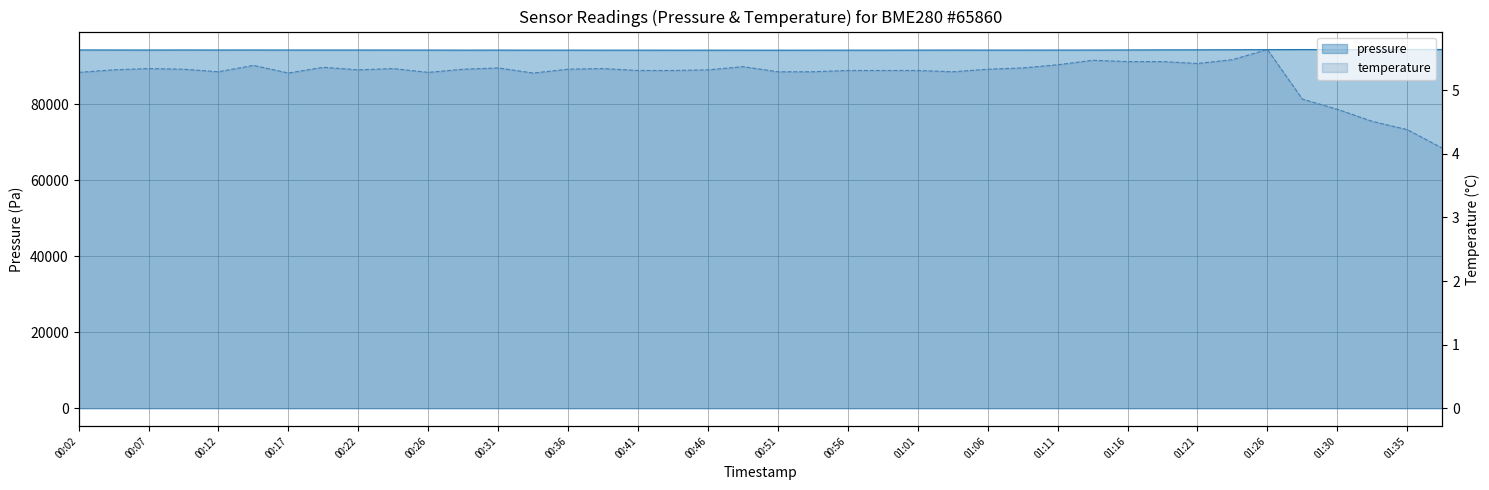

True or false: pressure has a value of 58149.7 at 01:35.

False